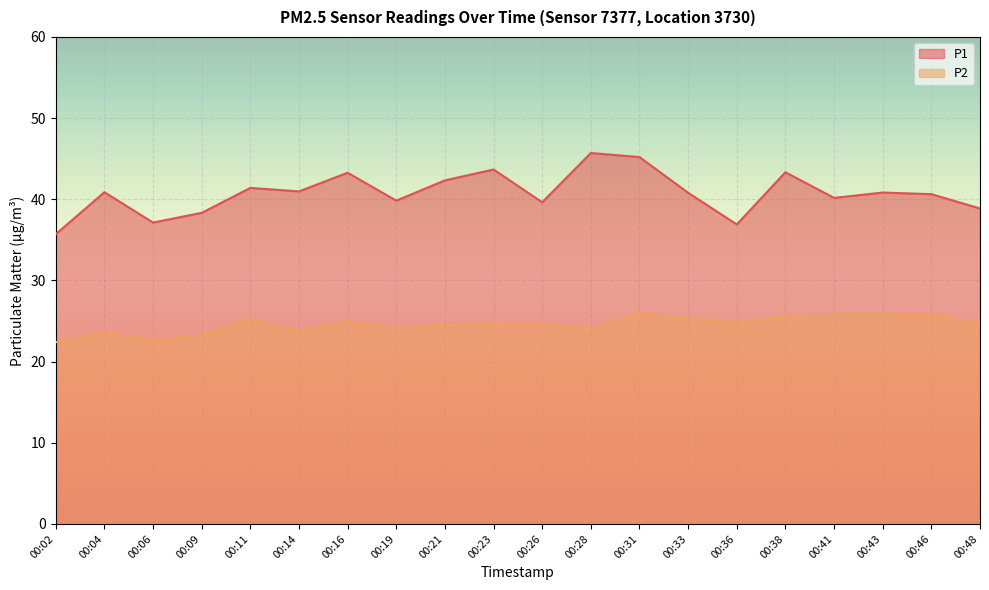

Reading left to right, what are all the values shown in this chart?

P1: 00:02=35.7	00:04=40.9	00:06=37.1	00:09=38.3	00:11=41.4	00:14=41.0	00:16=43.3	00:19=39.8	00:21=42.3	00:23=43.7	00:26=39.6	00:28=45.7	00:31=45.2	00:33=40.8	00:36=36.9	00:38=43.3	00:41=40.2	00:43=40.8	00:46=40.6	00:48=38.9
P2: 00:02=22.4	00:04=23.6	00:06=22.6	00:09=23.3	00:11=25.2	00:14=23.7	00:16=25.0	00:19=24.1	00:21=24.5	00:23=24.6	00:26=24.7	00:28=24.0	00:31=26.0	00:33=25.3	00:36=24.8	00:38=25.6	00:41=25.7	00:43=25.7	00:46=25.9	00:48=24.6